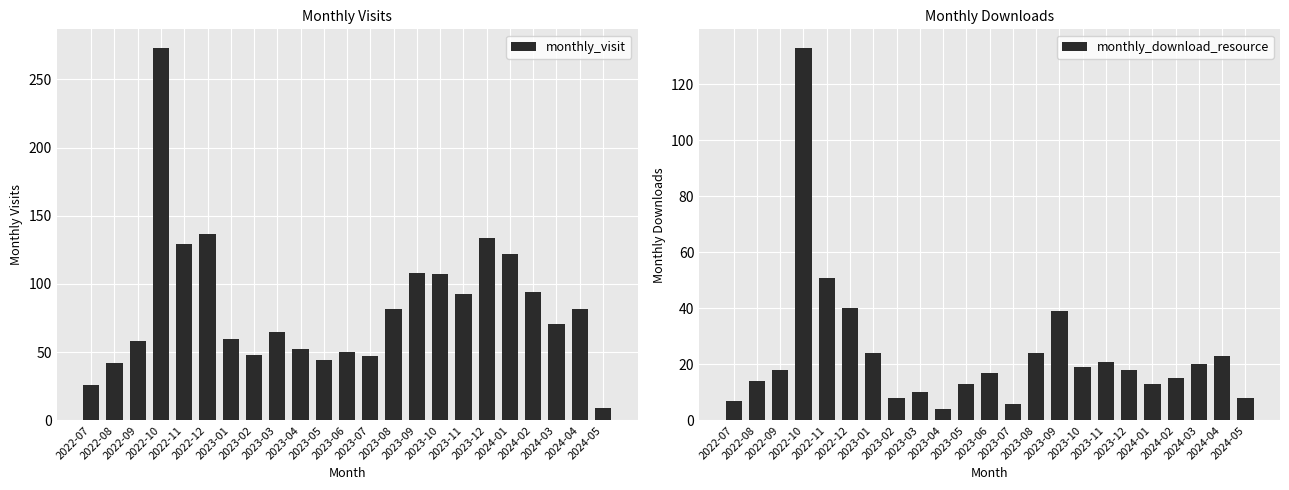

Which category has the highest value in the monthly_visit series?

2022-10